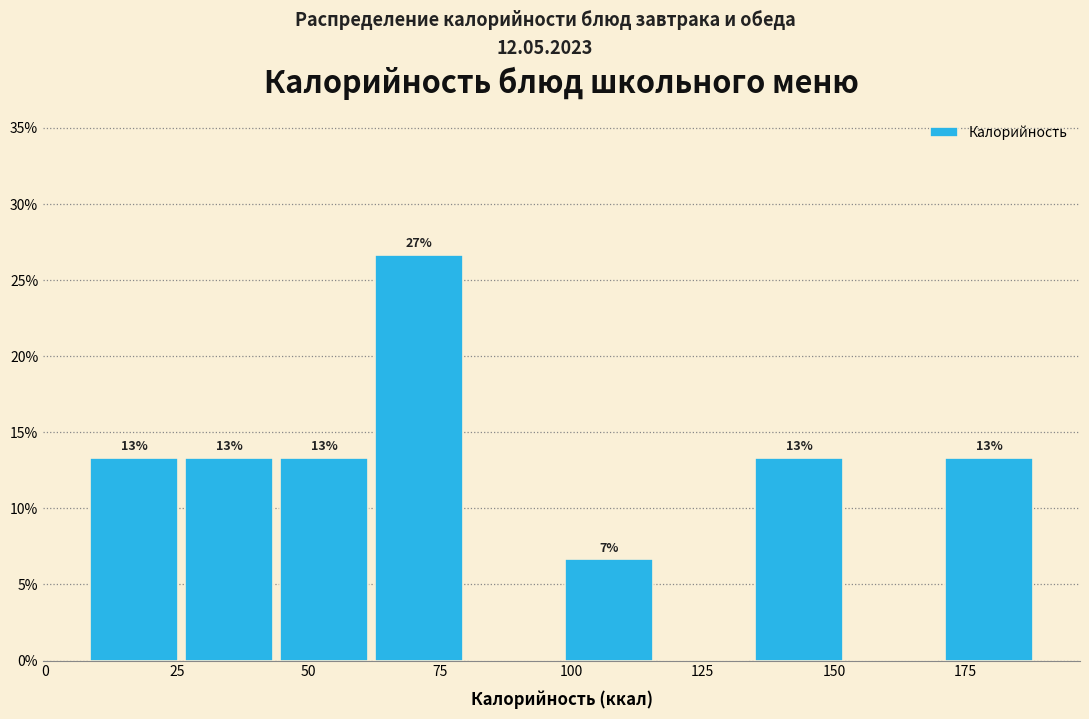

Around what value on the x-axis is the tallest bar? Give the approximate position of its centre, as read against the axis.

70